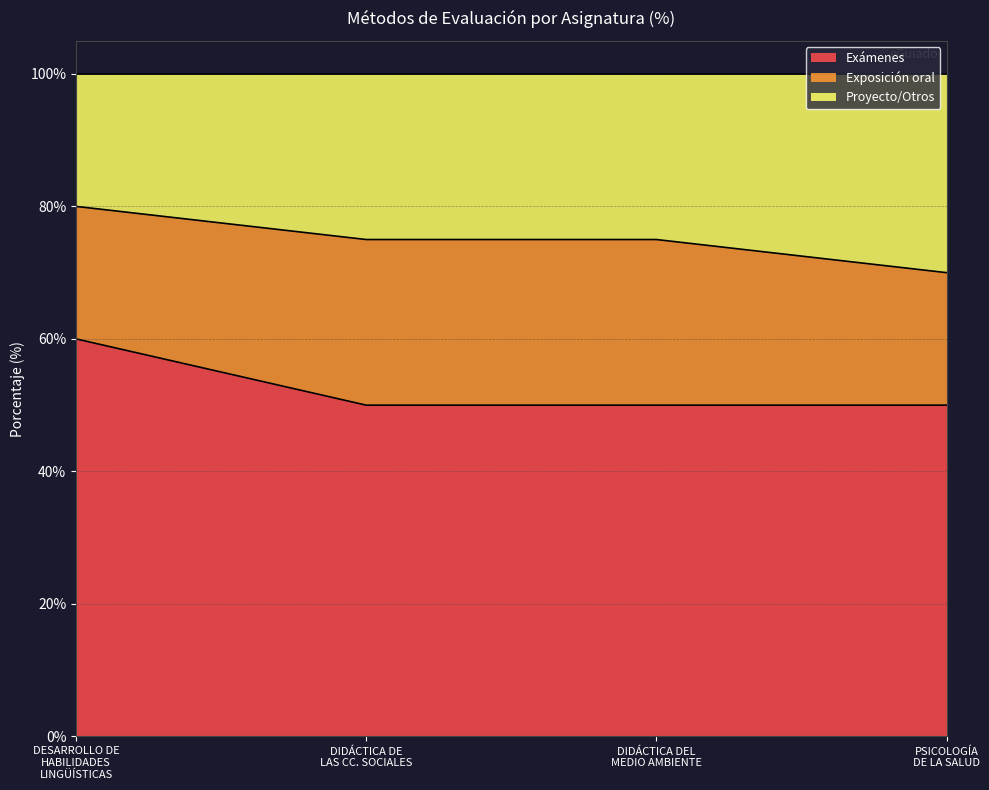

What is the minimum value for Exámenes?

50